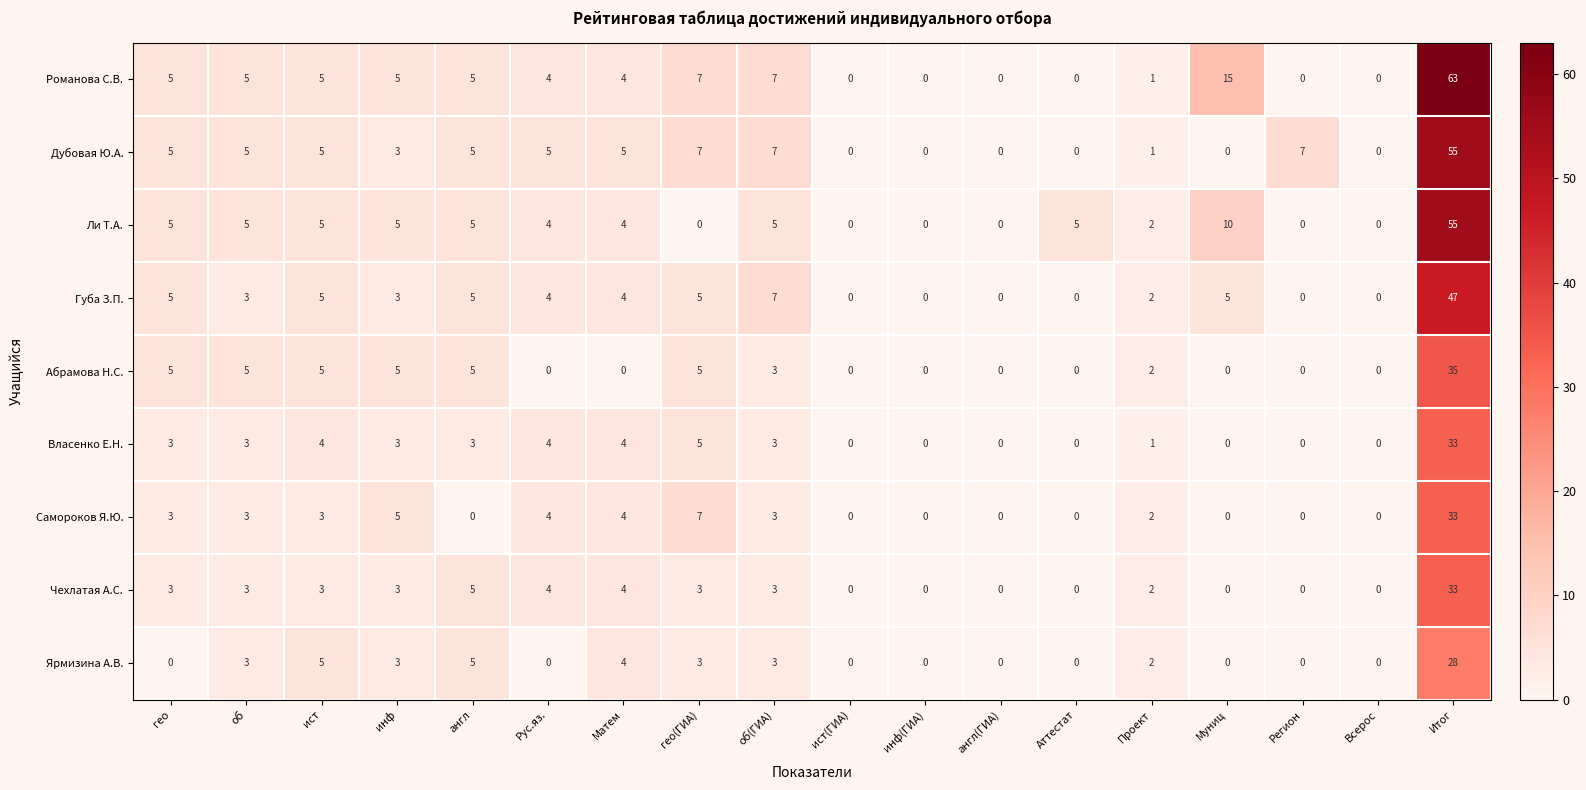

How many distinct data groups are displayed?

9